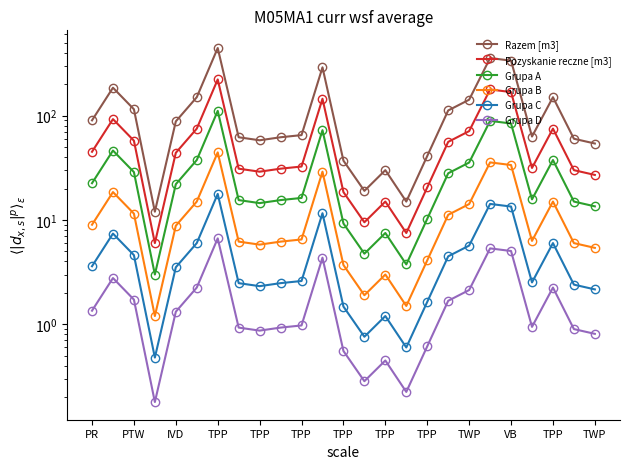

At which category is the sum across all series the highest?

TPP